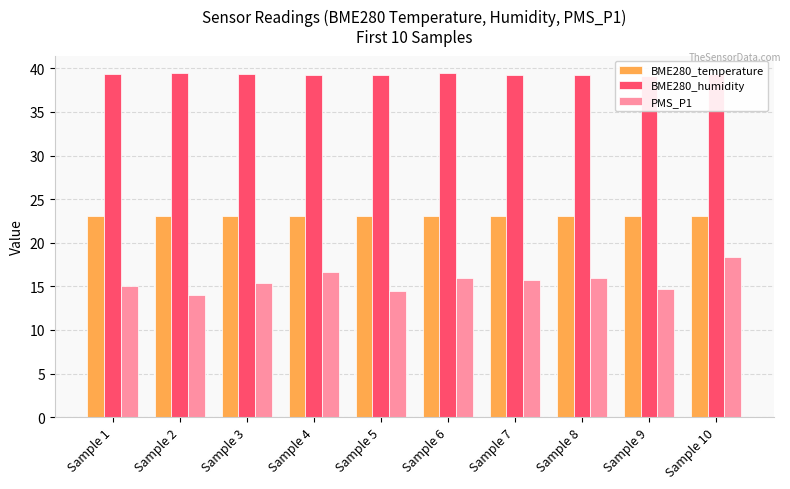

What is the greatest value displayed?

39.5